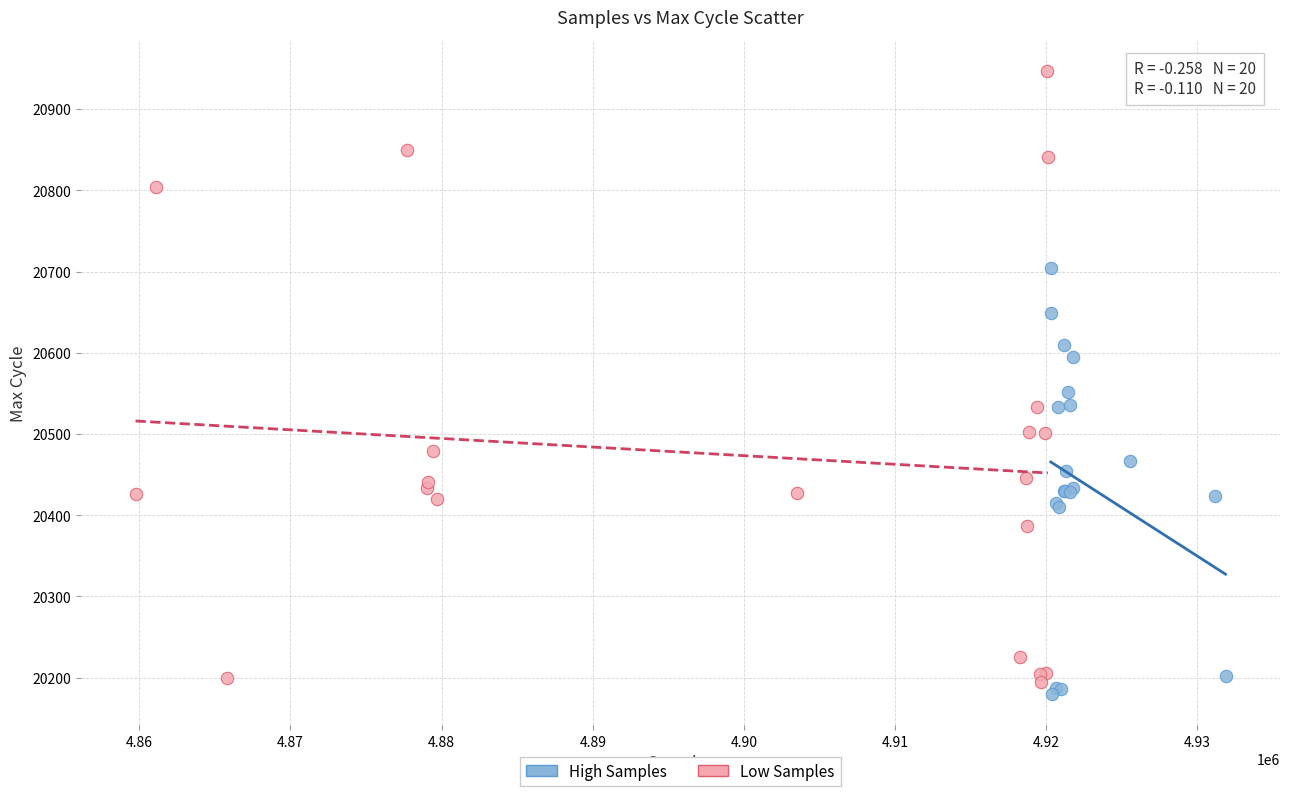

Which series has the largest Y range (max minus min)?

Low Samples